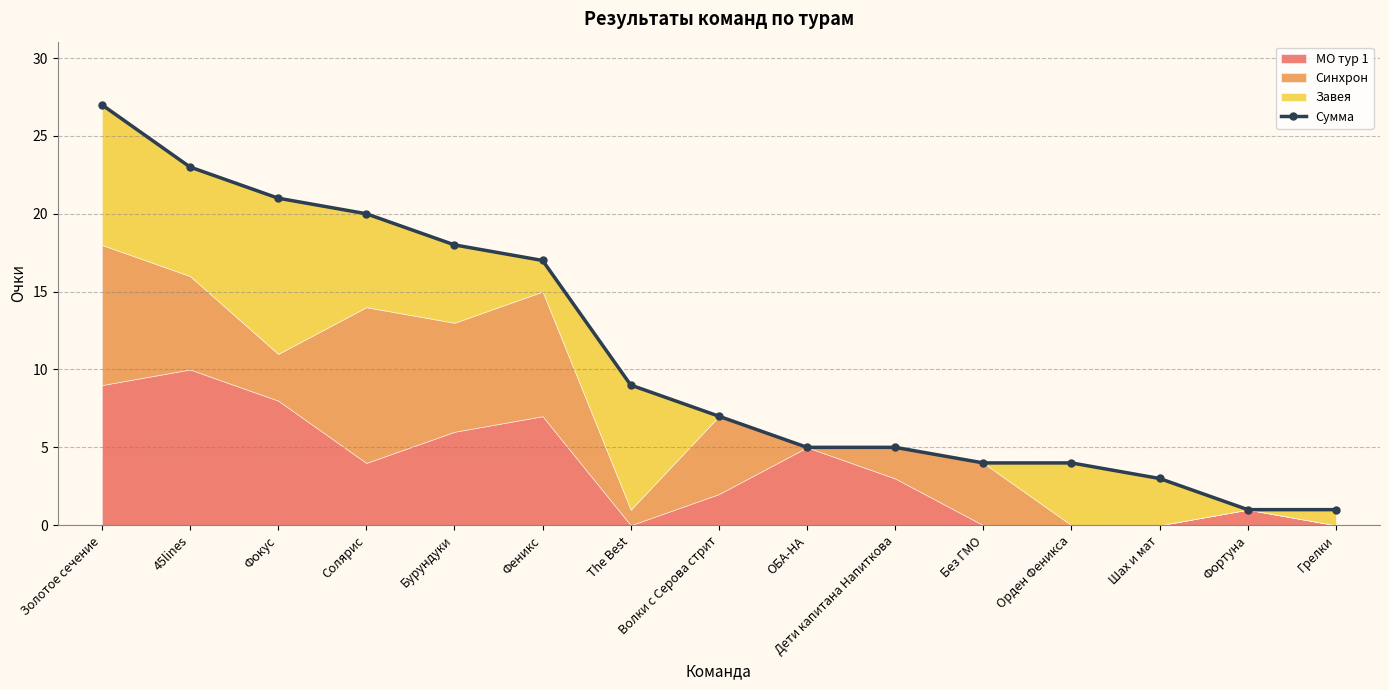

What is the greatest value displayed?

27